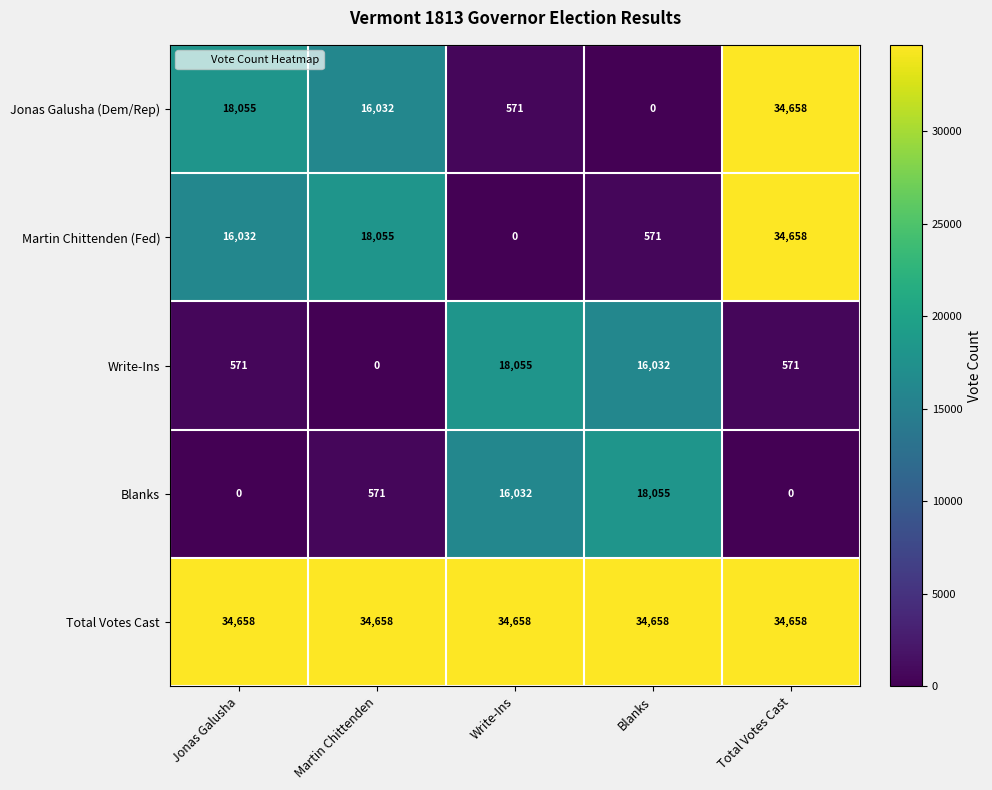

The value of Jonas Galusha (Dem/Rep) at Jonas Galusha is 18055. True or false?

True